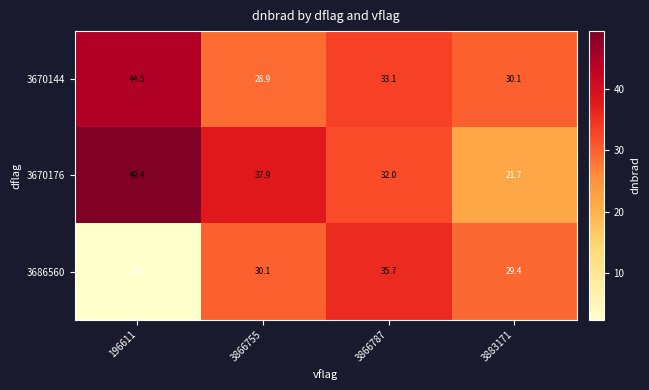

The value of 3670144 at 196611 is 44.5. True or false?

True